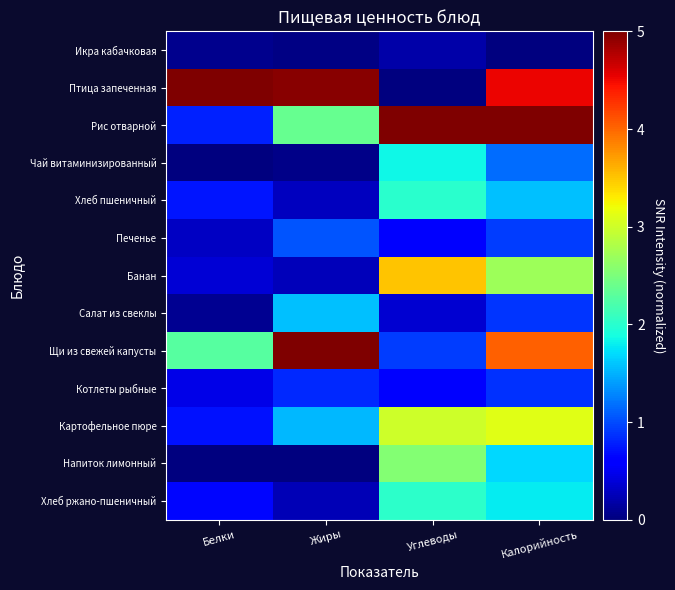

At how many categories does at least one series exceed 0?

4